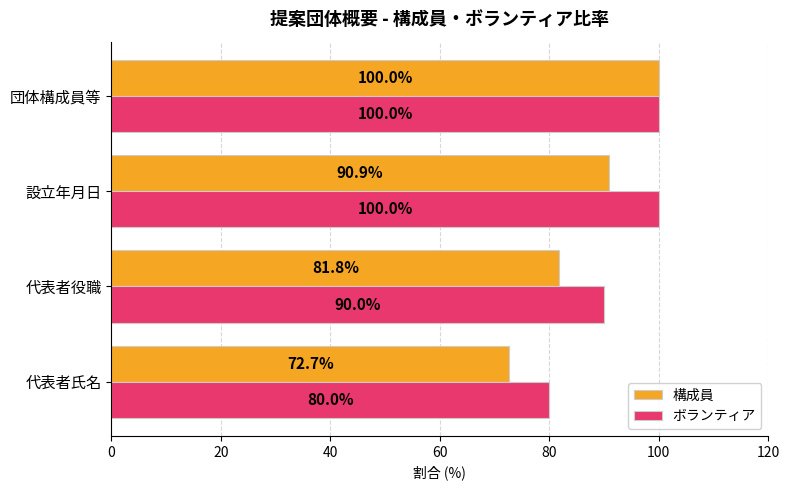

What is the minimum value shown in the chart?

72.7